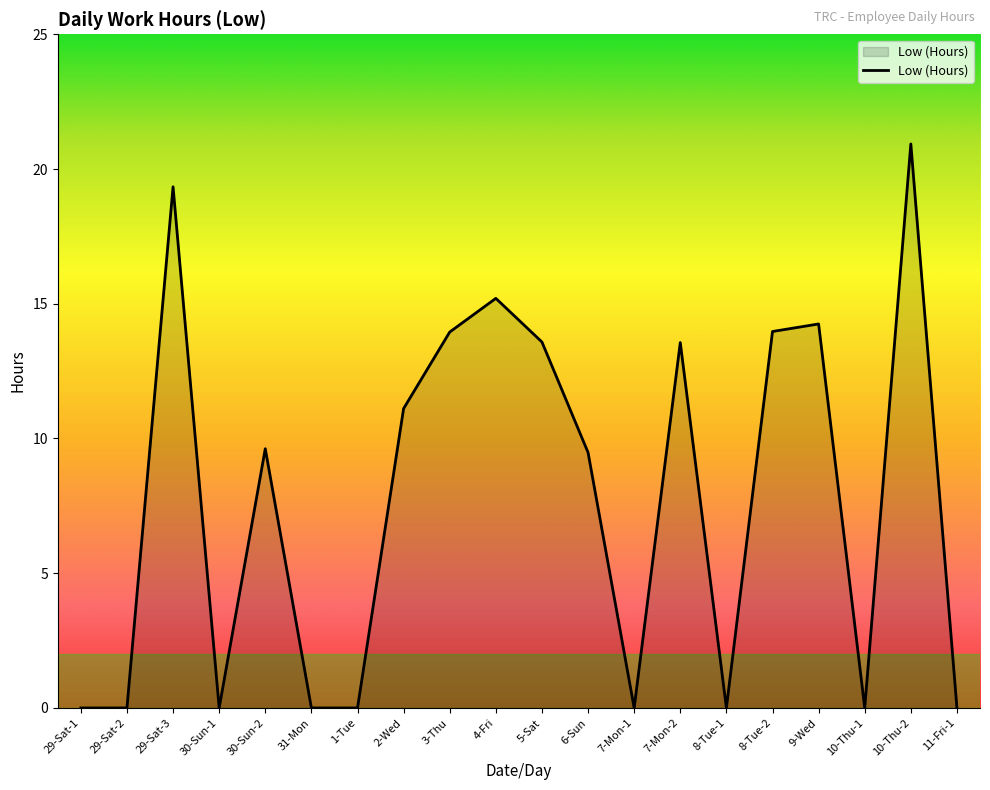

What is the change in value from 5-Sat to 9-Wed?

+0.7